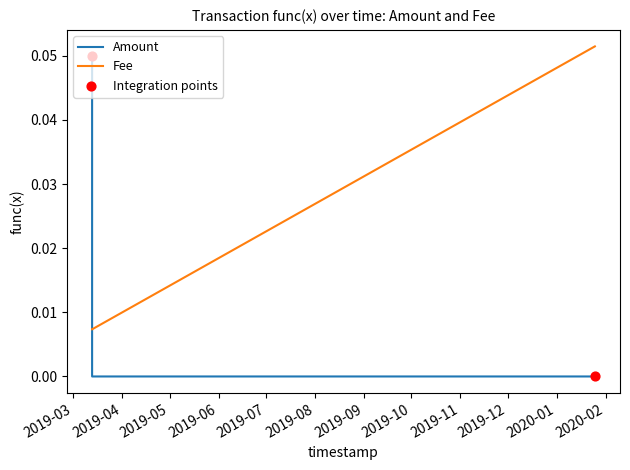

Which series has the largest total across all categories?

Fee